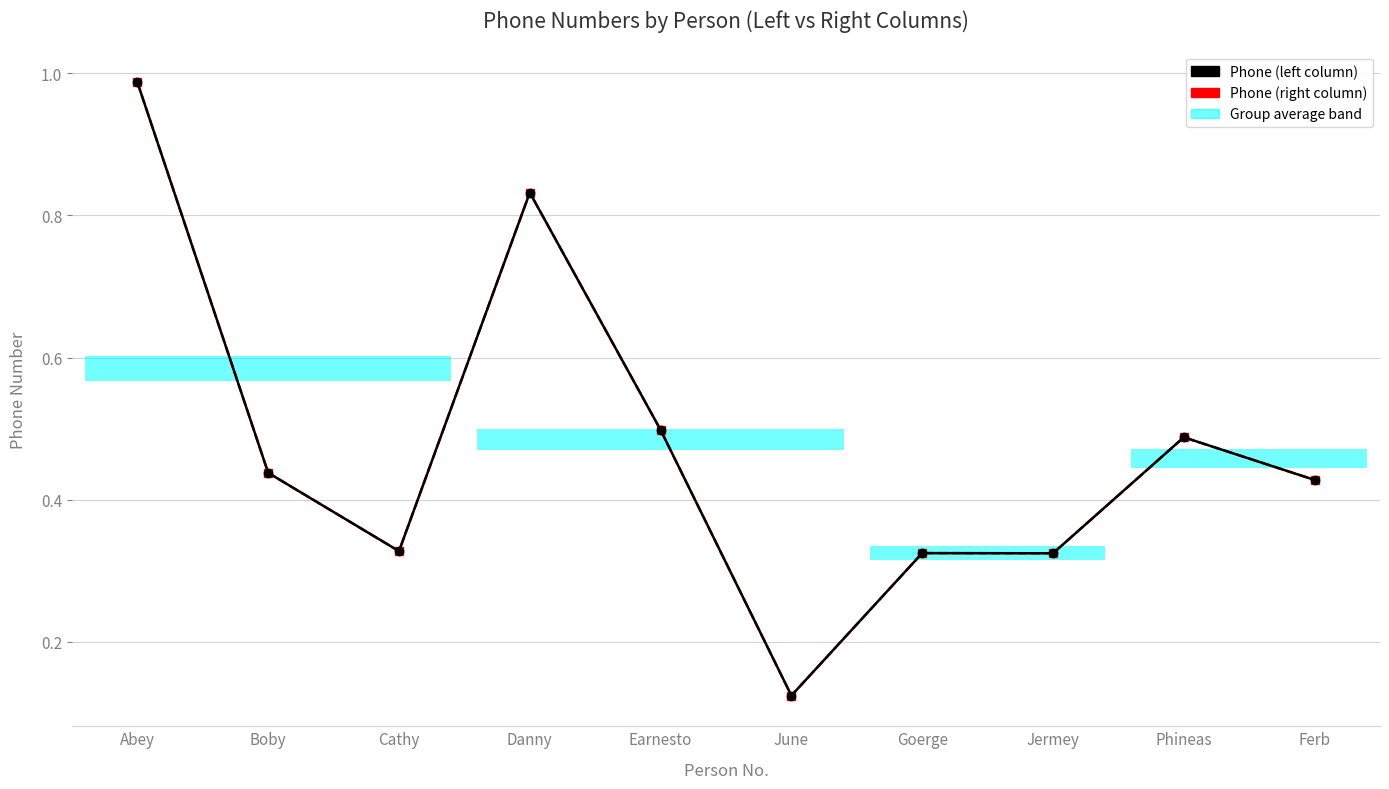

What is the average value of the Phone (left column) series?

0.5